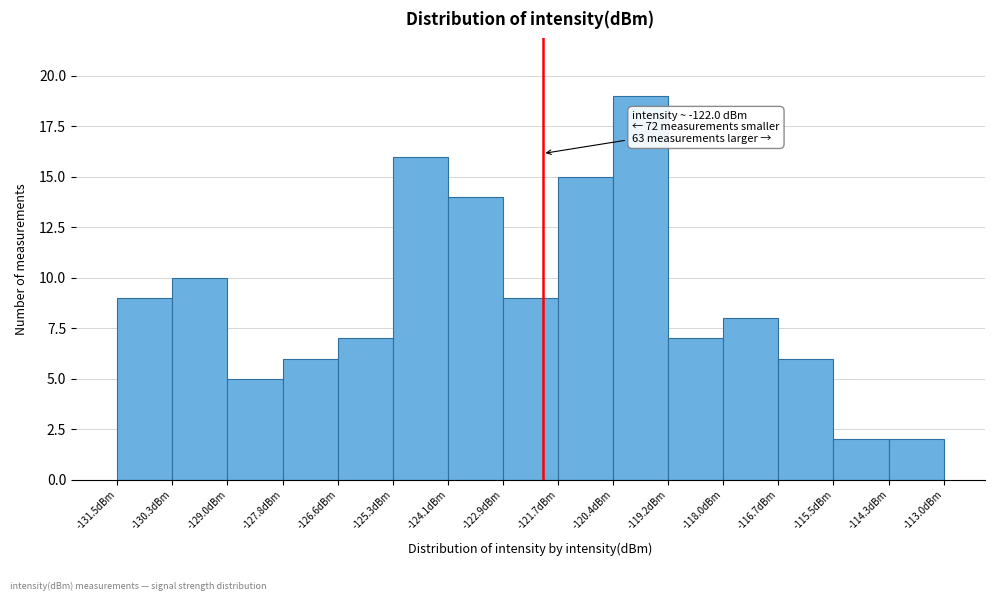

Over which range of the x-axis is the bar tallest?

-120.4 to -119.2